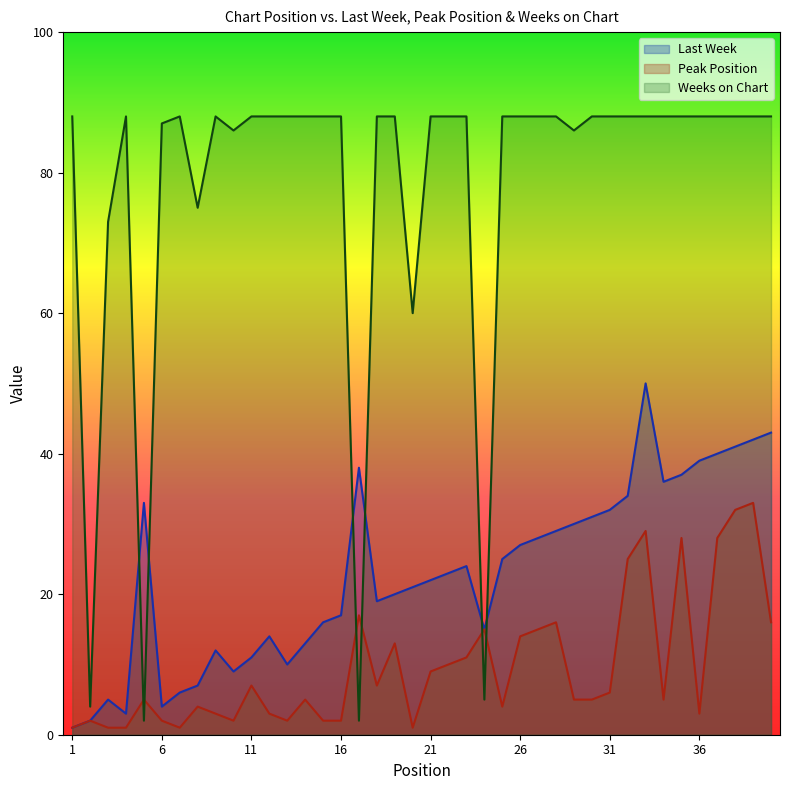

At how many categories does at least one series exceed 50?

36